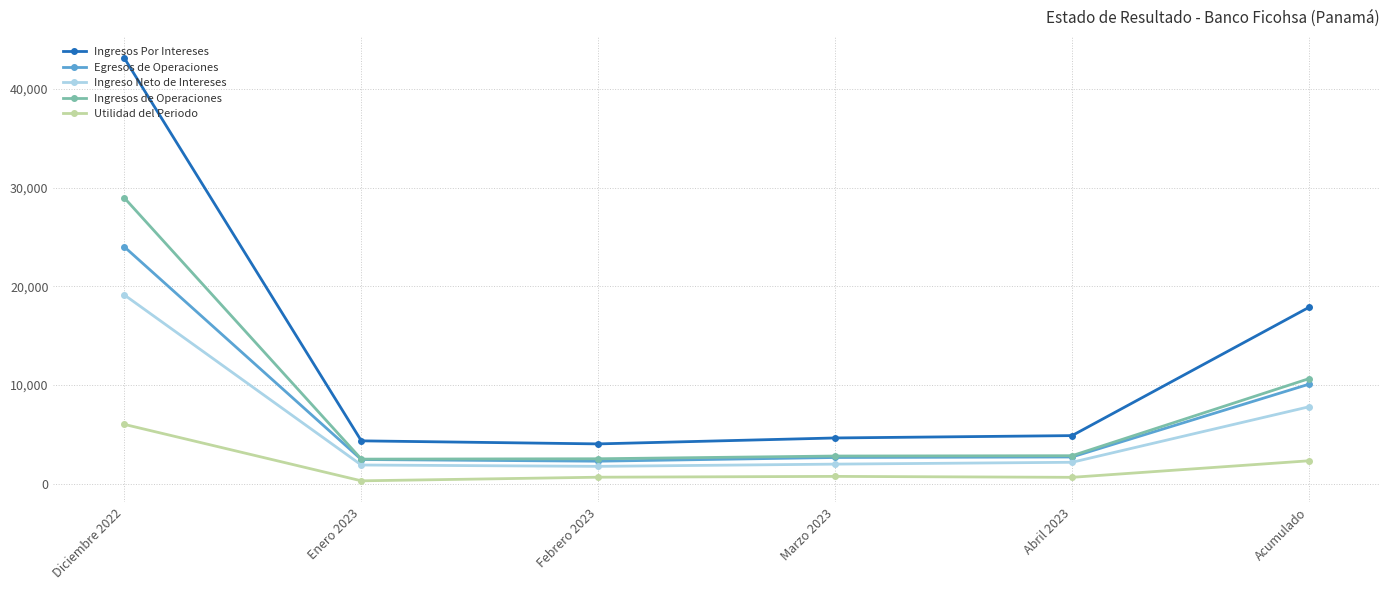

At which category is the sum across all series the highest?

Diciembre 2022